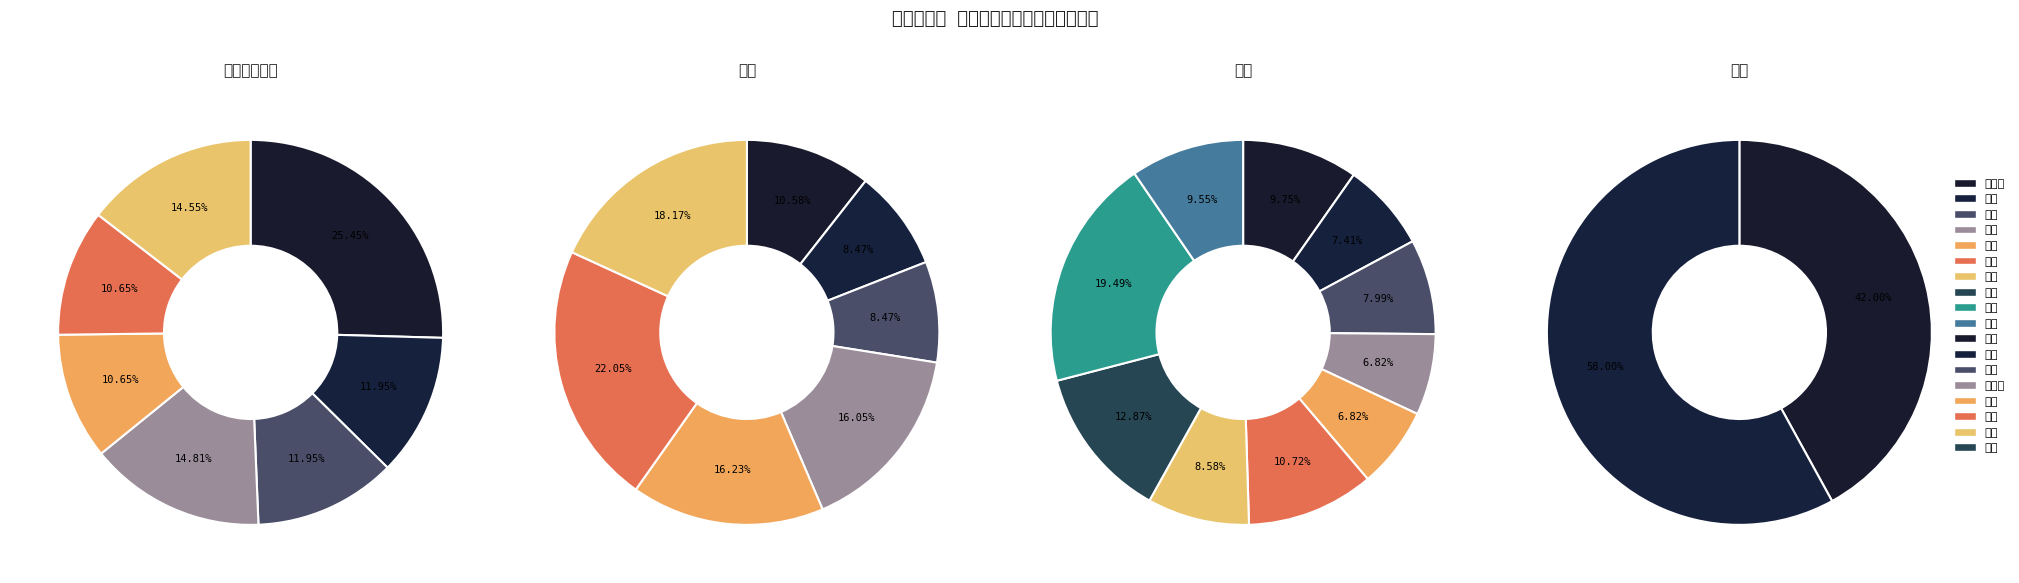

True or false: 福島 accounts for 28% of the total.

False